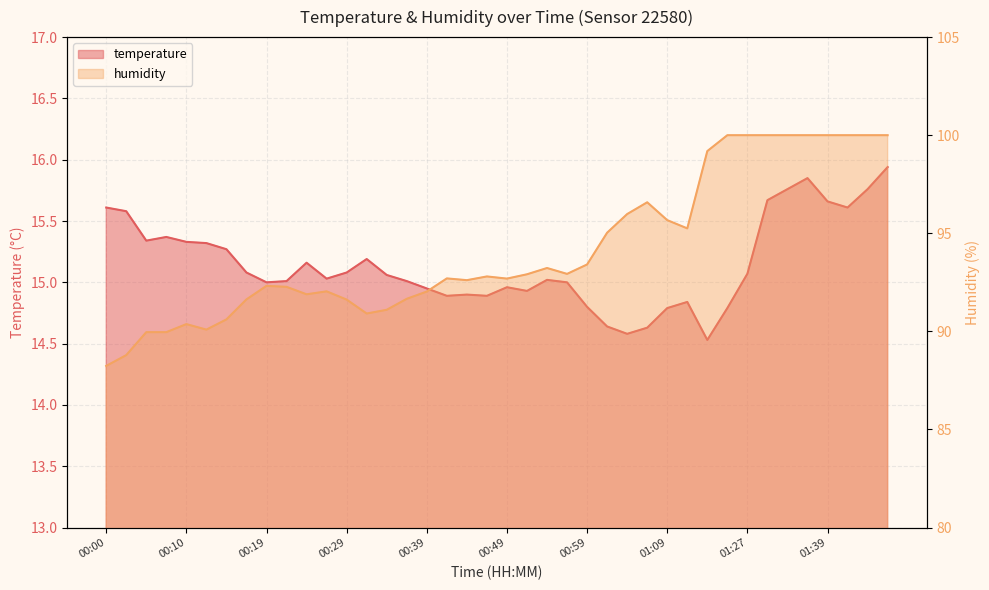

What position from the right is 00:32?

27